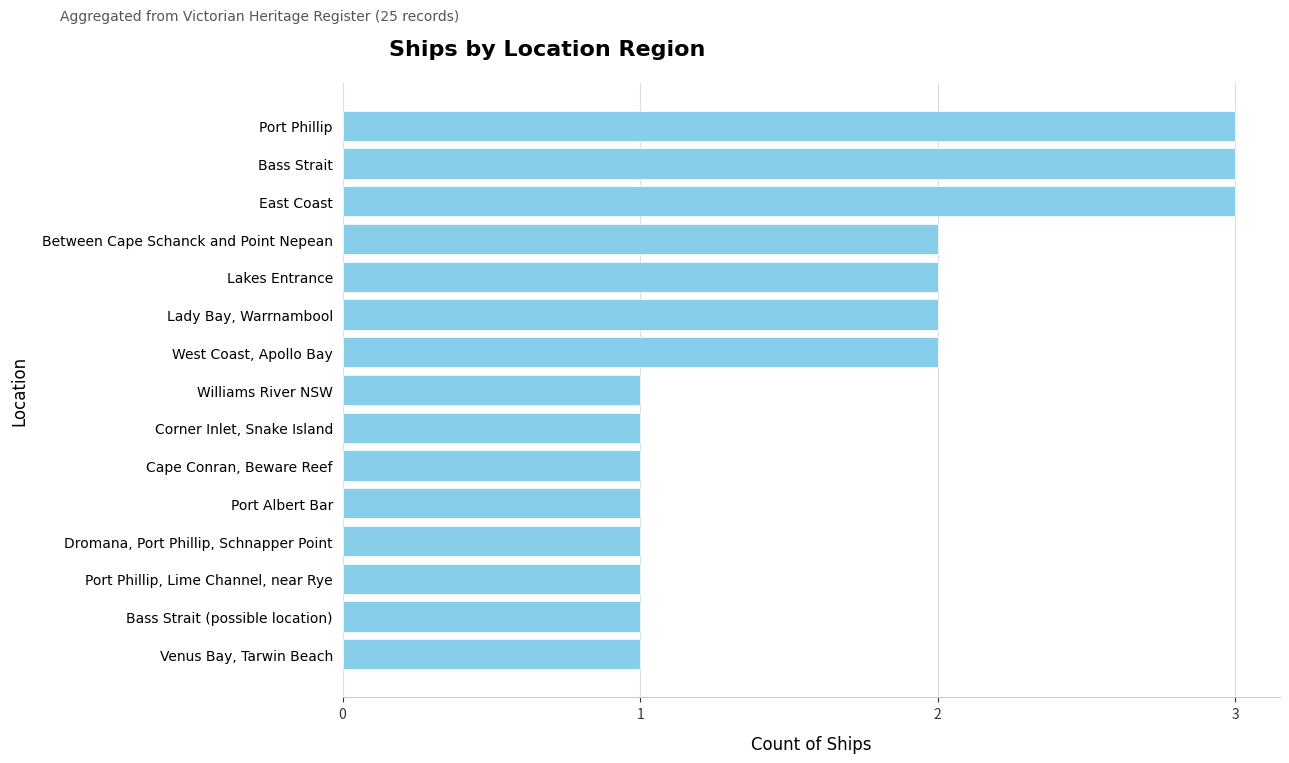

What is the greatest value displayed?

3